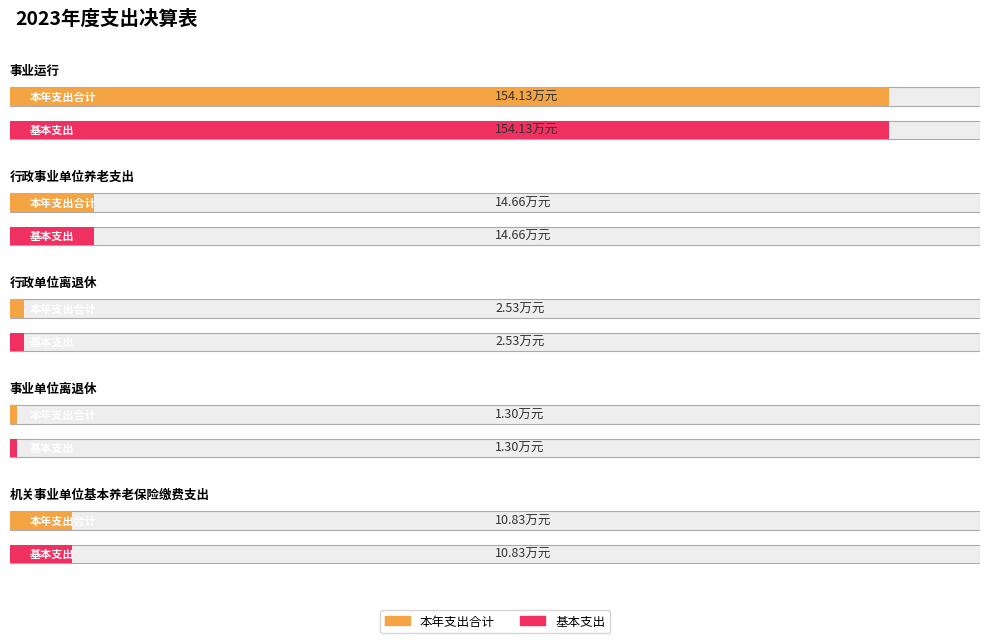

What is the difference between the second highest and second lowest values in the 基本支出 series?

12.1